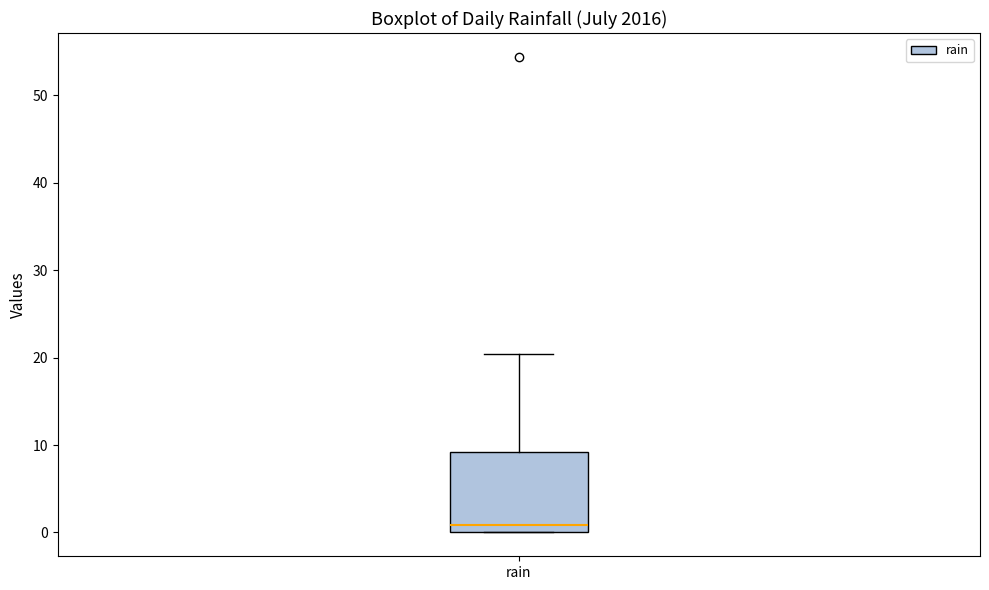

Transcribe this box plot: give where the median line is, the range the box spans, and where the two whiskers end, as read against the y-axis. The values are not printed on the chart, so give them approximately, as read against the axis.

median 1, box 0 to 9, whiskers 0 to 20